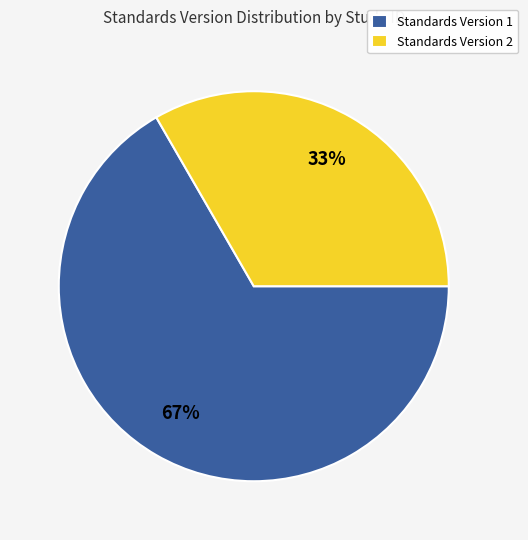

How many segments does this pie chart have?

2